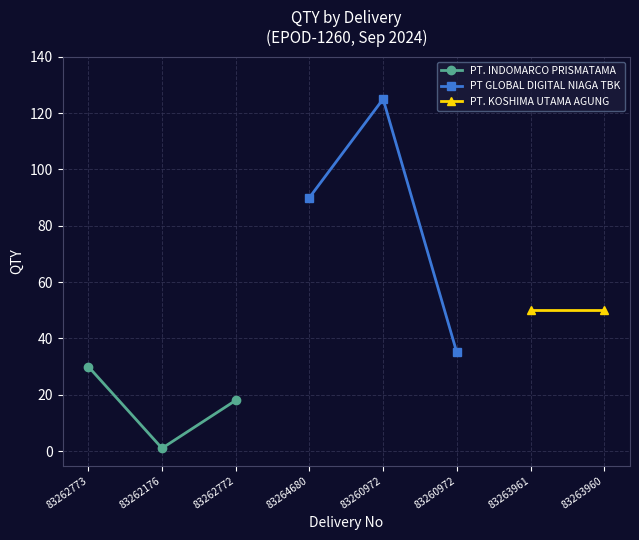

What is the highest value of the PT. INDOMARCO PRISMATAMA series?

30